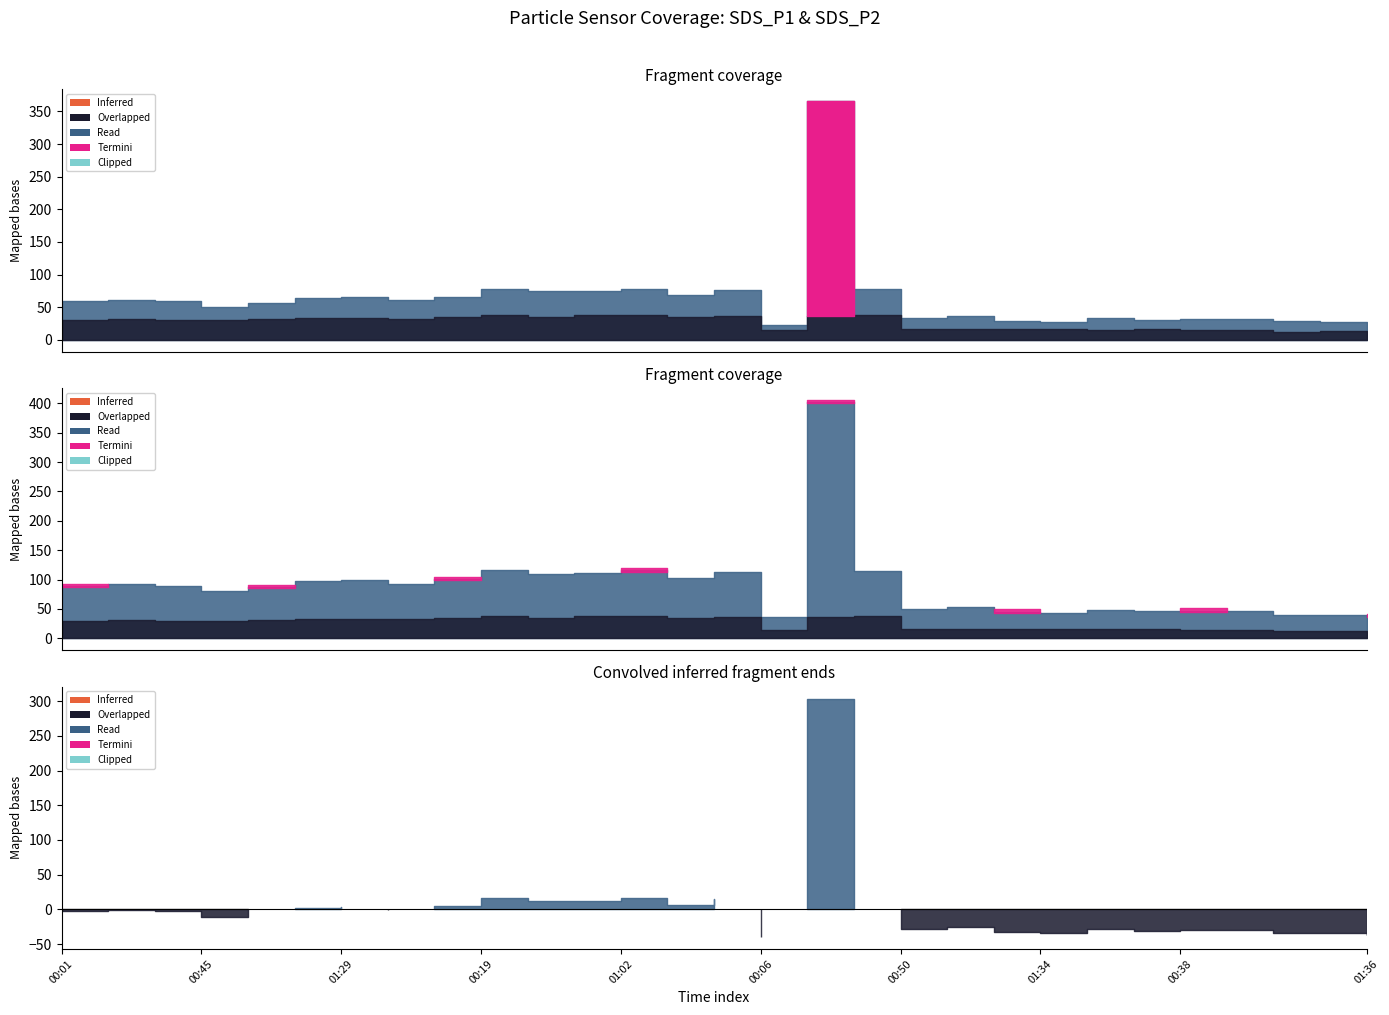

Does the chart display data point markers on the line(s)?

No